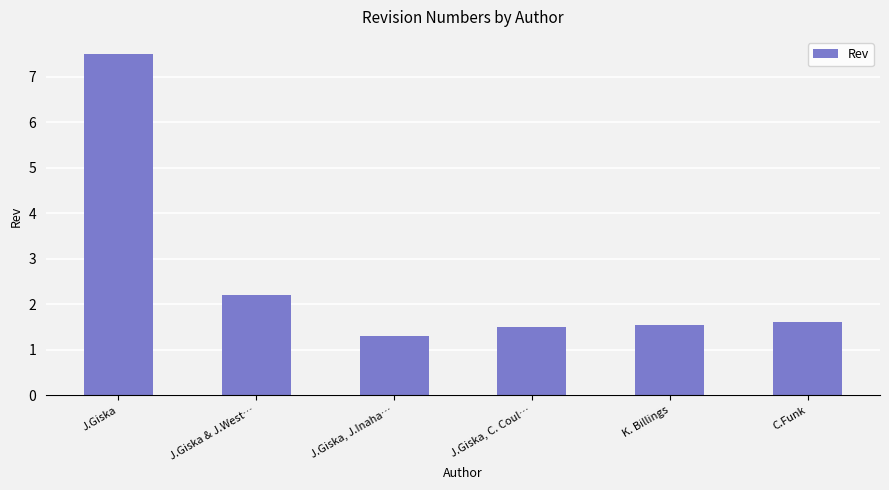

At which label is the value closest to 4?

J.Giska & J.West…